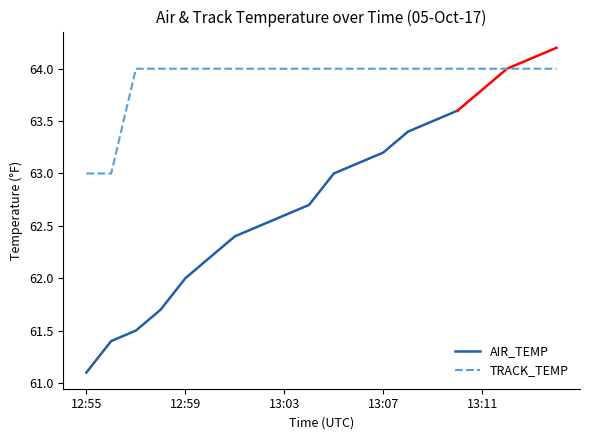

How many data points does each series have?

20